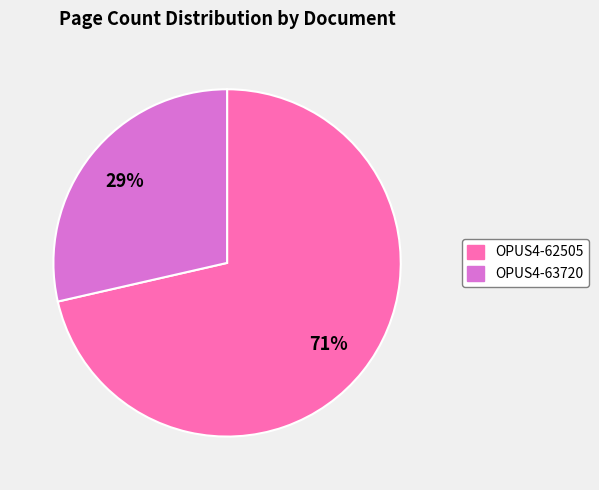

Count the number of slices in the pie.

2